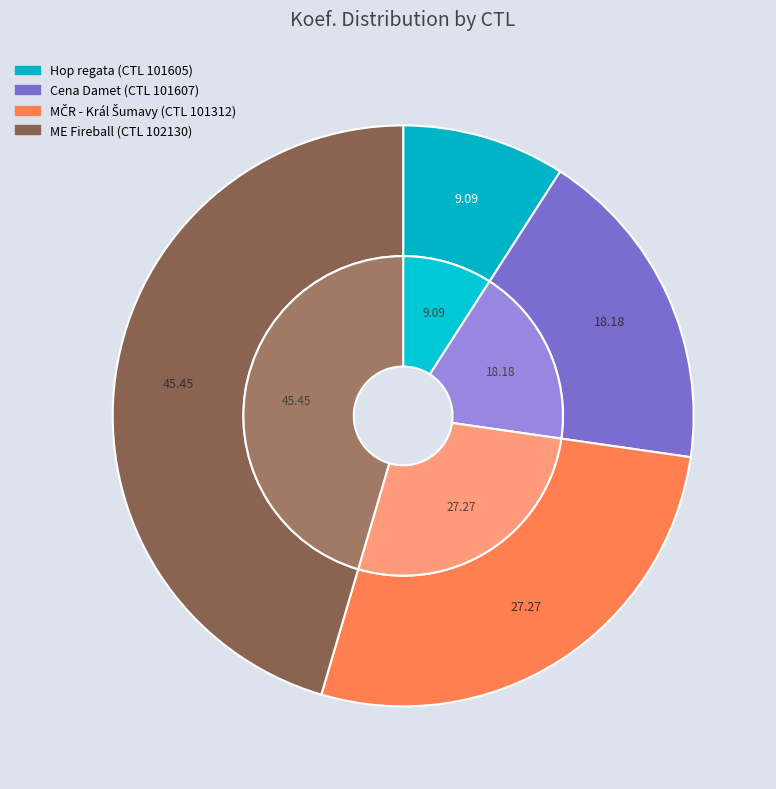

Does 102130 account for over 50% of the chart?

No